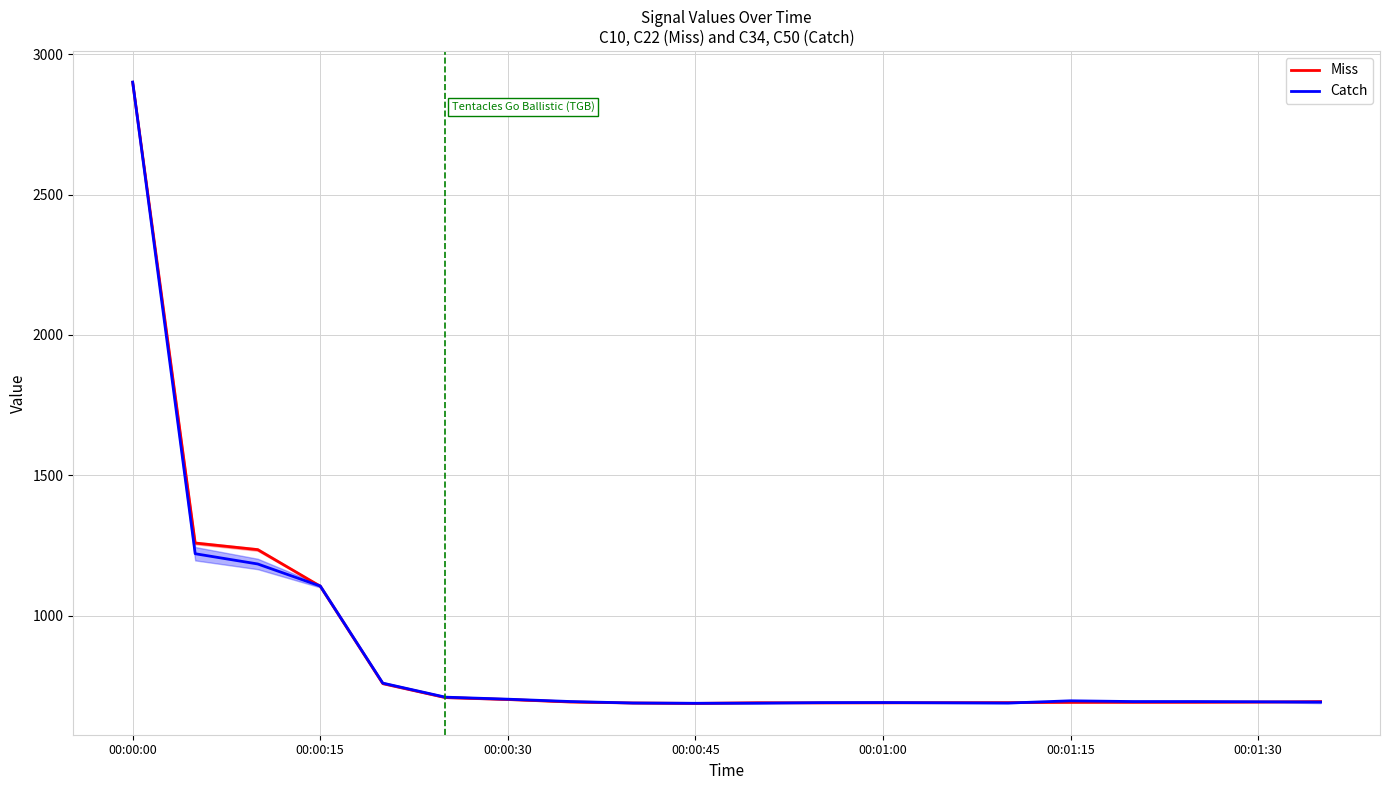

How many intersections are there between Miss and Catch?

9